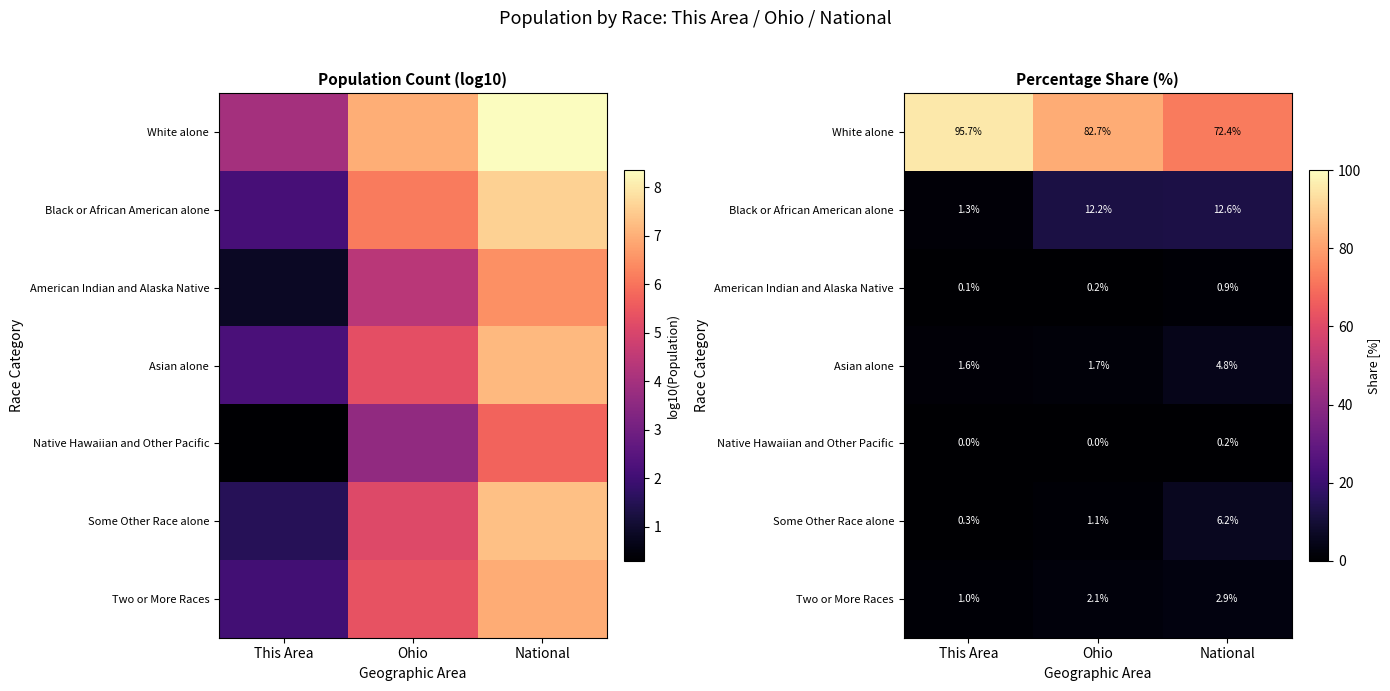

Rank the categories by Some Other Race alone value from highest to lowest.

National, Ohio, This Area